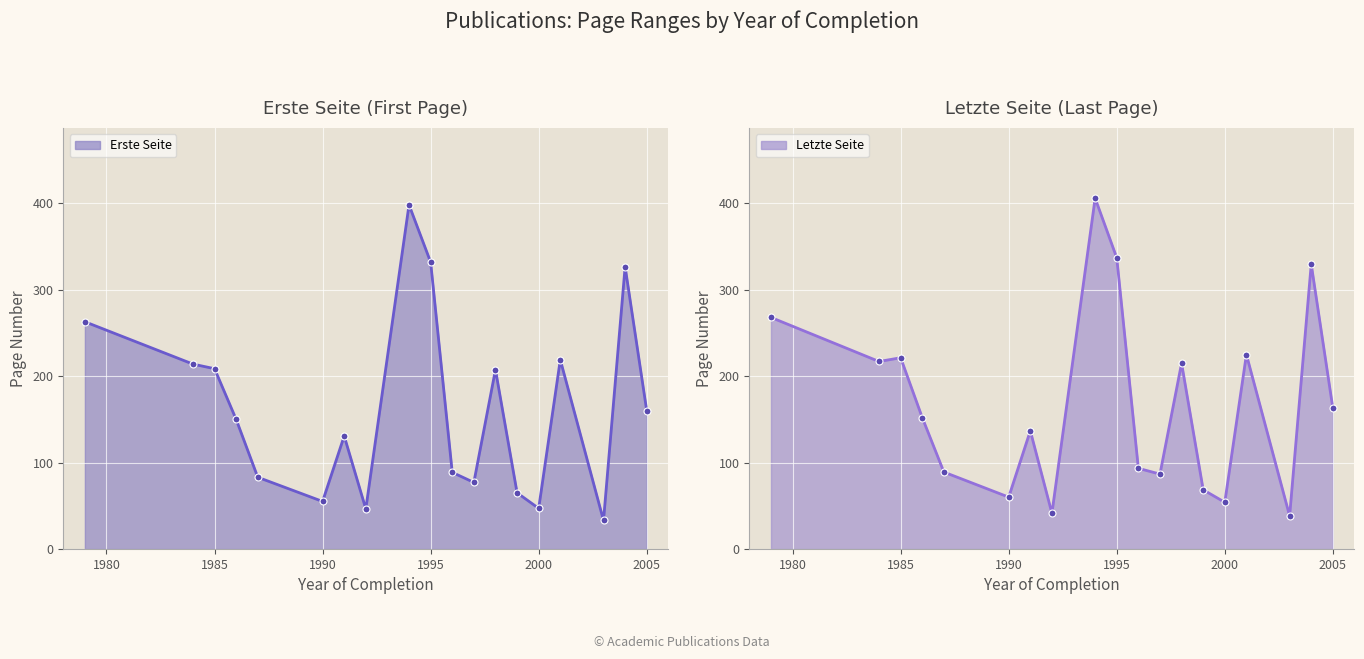

True or false: Erste Seite line and Letzte Seite line intersect in this chart.

True